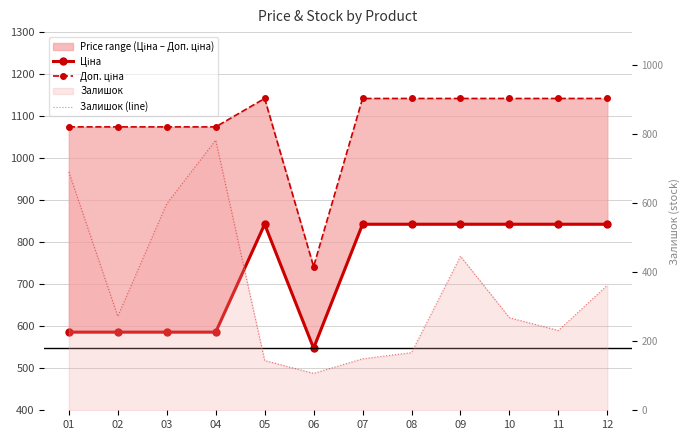

Reading right to left, what are all the values shown in this chart?

Ціна: 842.8	842.8	842.8	842.8	842.8	842.8	547.8	842.8	586.0	586.0	586.0	586.0
Доп. ціна: 1142.1	1142.1	1142.1	1142.1	1142.1	1142.1	742.0	1142.1	1074.5	1074.5	1074.5	1074.5
Залишок (line): 362.0	231.0	268.0	446.0	167.0	149.0	107.0	144.0	782.0	598.0	272.0	690.0